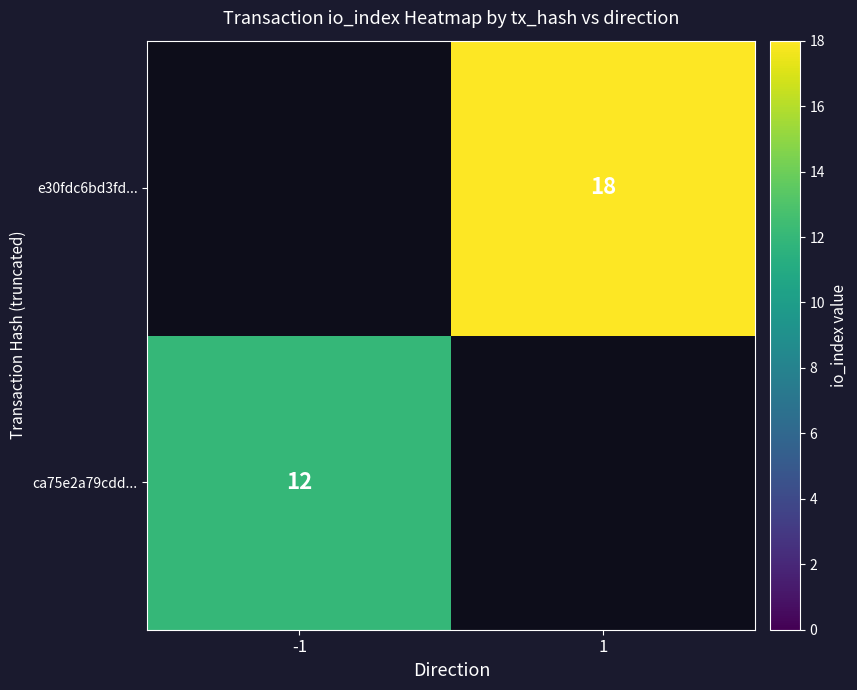

At how many categories does at least one series exceed 13?

1